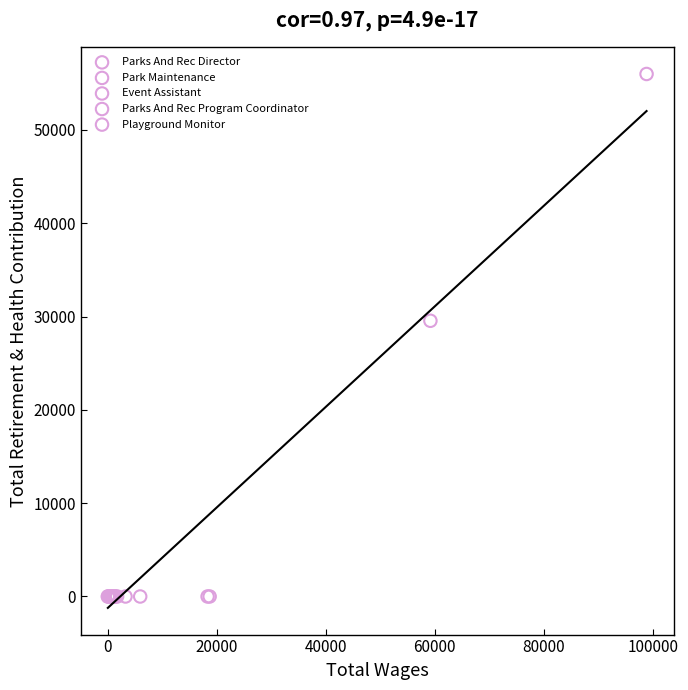

What are all the series names shown in the legend?

Parks And Rec Director, Park Maintenance, Event Assistant, Parks And Rec Program Coordinator, Playground Monitor